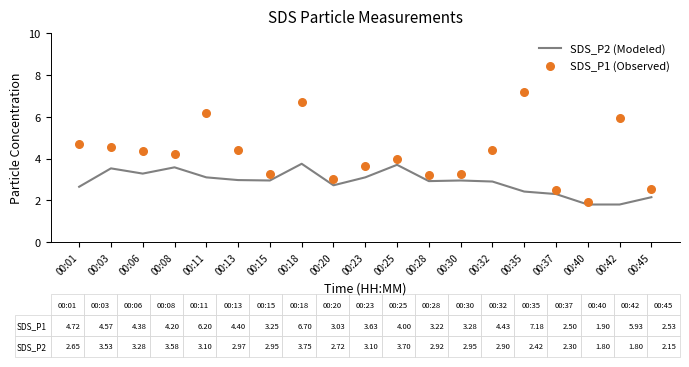

What are all the series names shown in the legend?

SDS_P2 (Modeled), SDS_P1 (Observed)